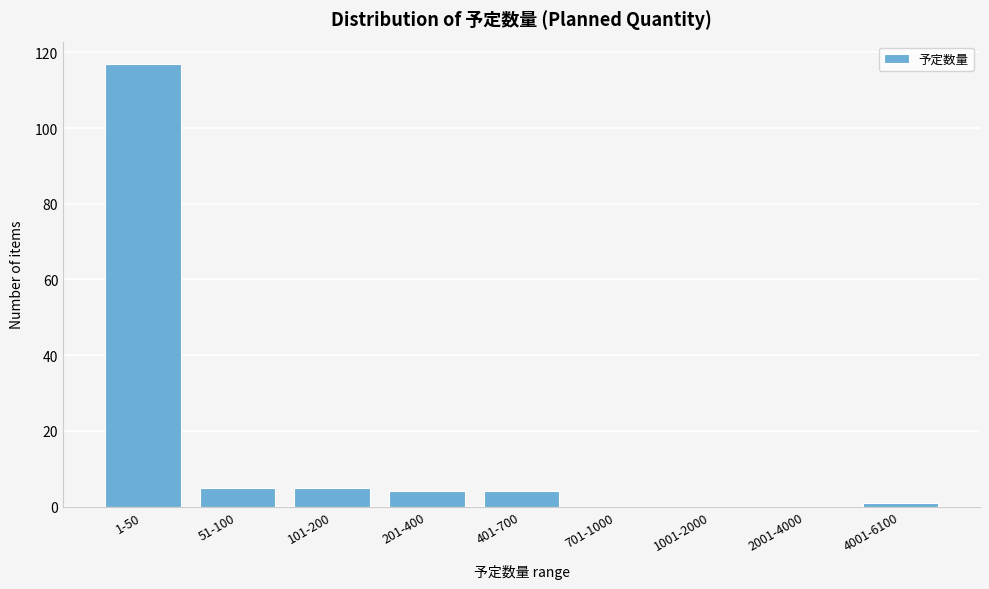

Reading left to right, extract all data points from this chart.

1-50=117	51-100=5	101-200=5	201-400=4	401-700=4	701-1000=0	1001-2000=0	2001-4000=0	4001-6100=1